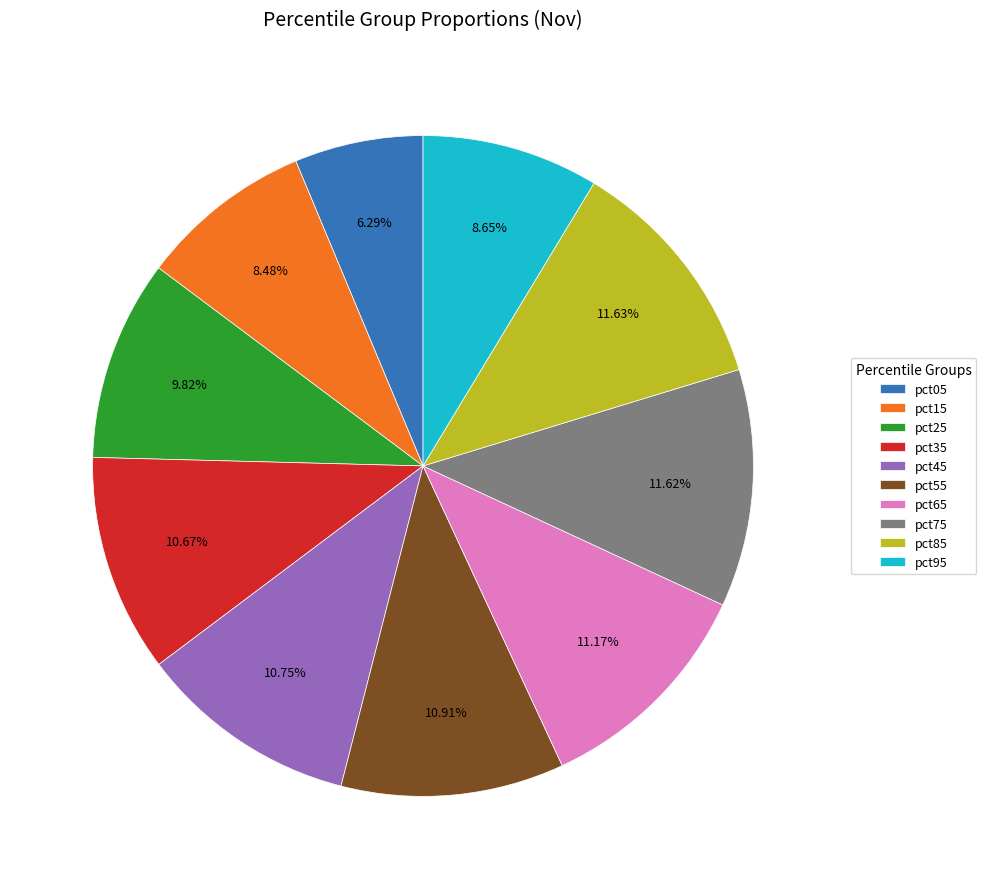

The pct95 slice represents 9% of the pie. True or false?

True